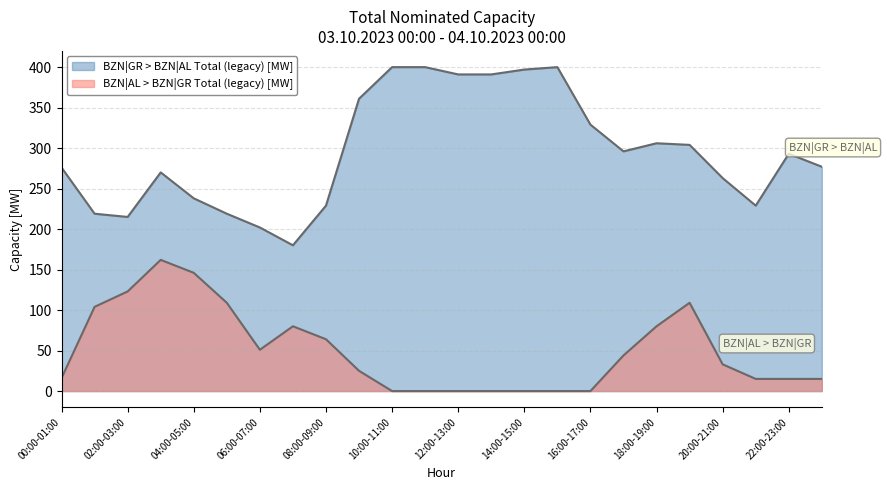

At which category does BZN|AL > BZN|GR Total (legacy) [MW] reach its first local valley?

06:00-07:00